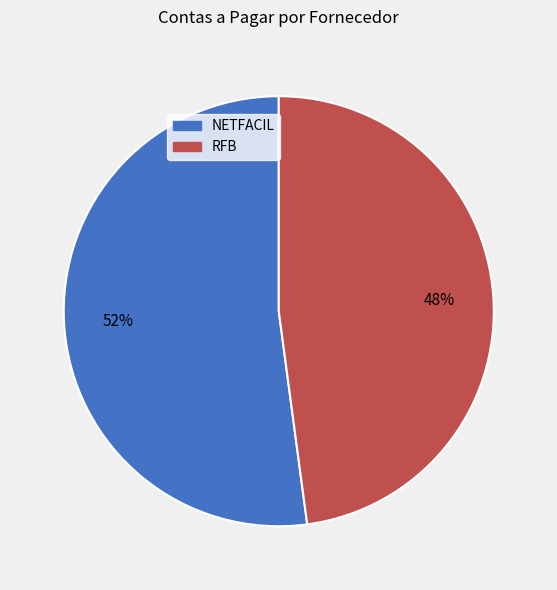

How many slices are in this pie chart?

2